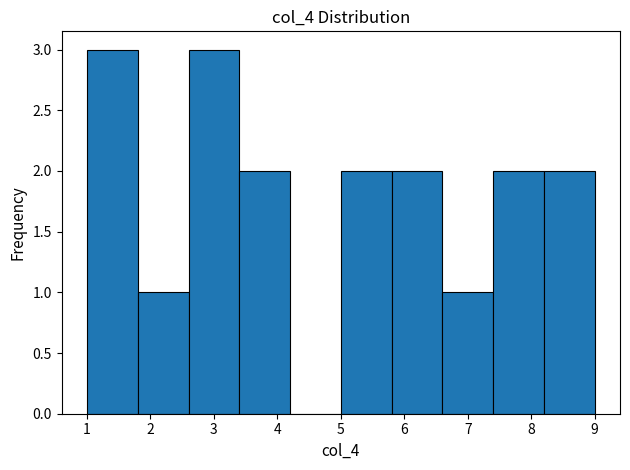

Reading left to right, list every bar in this chart as the range it spans on the x-axis followed by its height. The values are not printed on the chart, so give them approximately, as read against the axis.

1.0 to 1.8: 3
1.8 to 2.6: 1
2.6 to 3.4: 3
3.4 to 4.2: 2
4.2 to 5.0: 0
5.0 to 5.8: 2
5.8 to 6.6: 2
6.6 to 7.4: 1
7.4 to 8.2: 2
8.2 to 9.0: 2